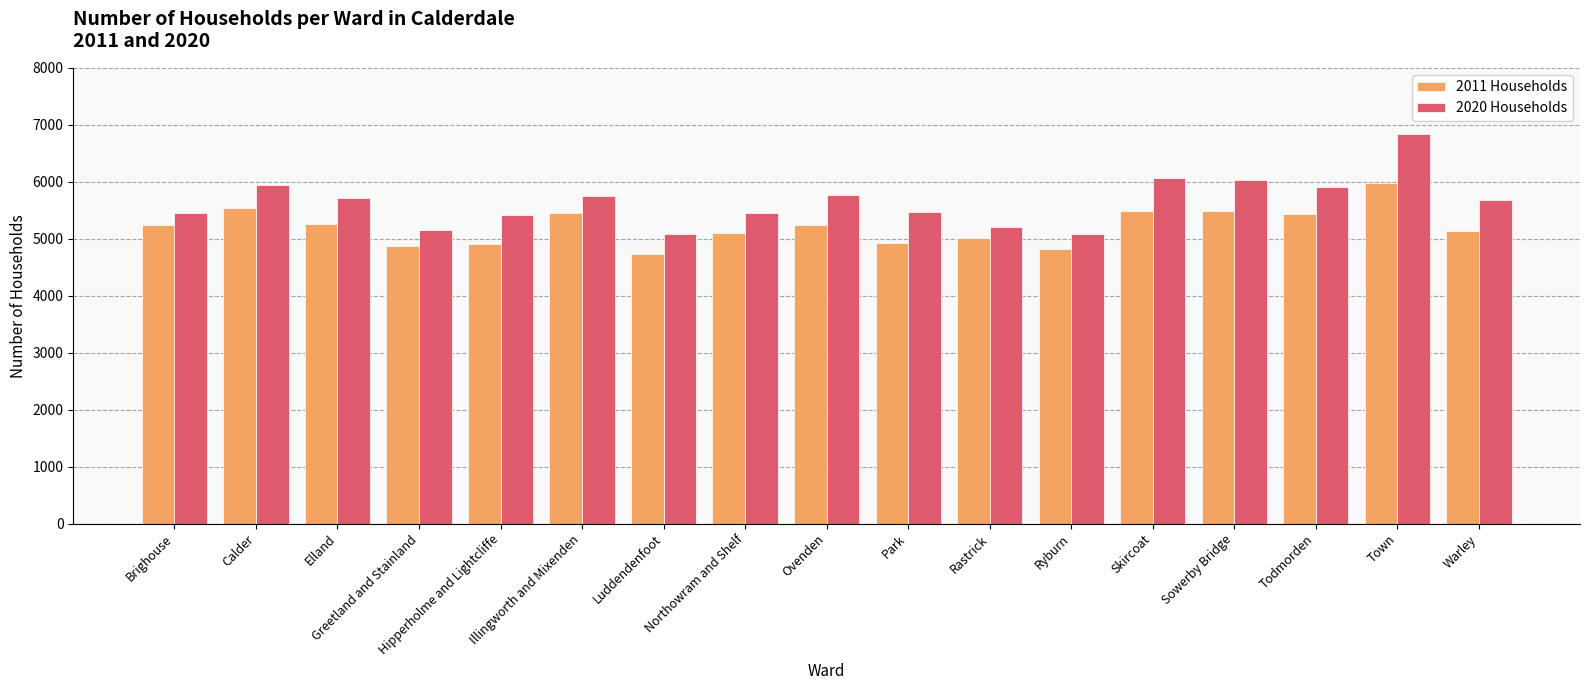

What is the label of the 7th bar from the left?

Luddendenfoot